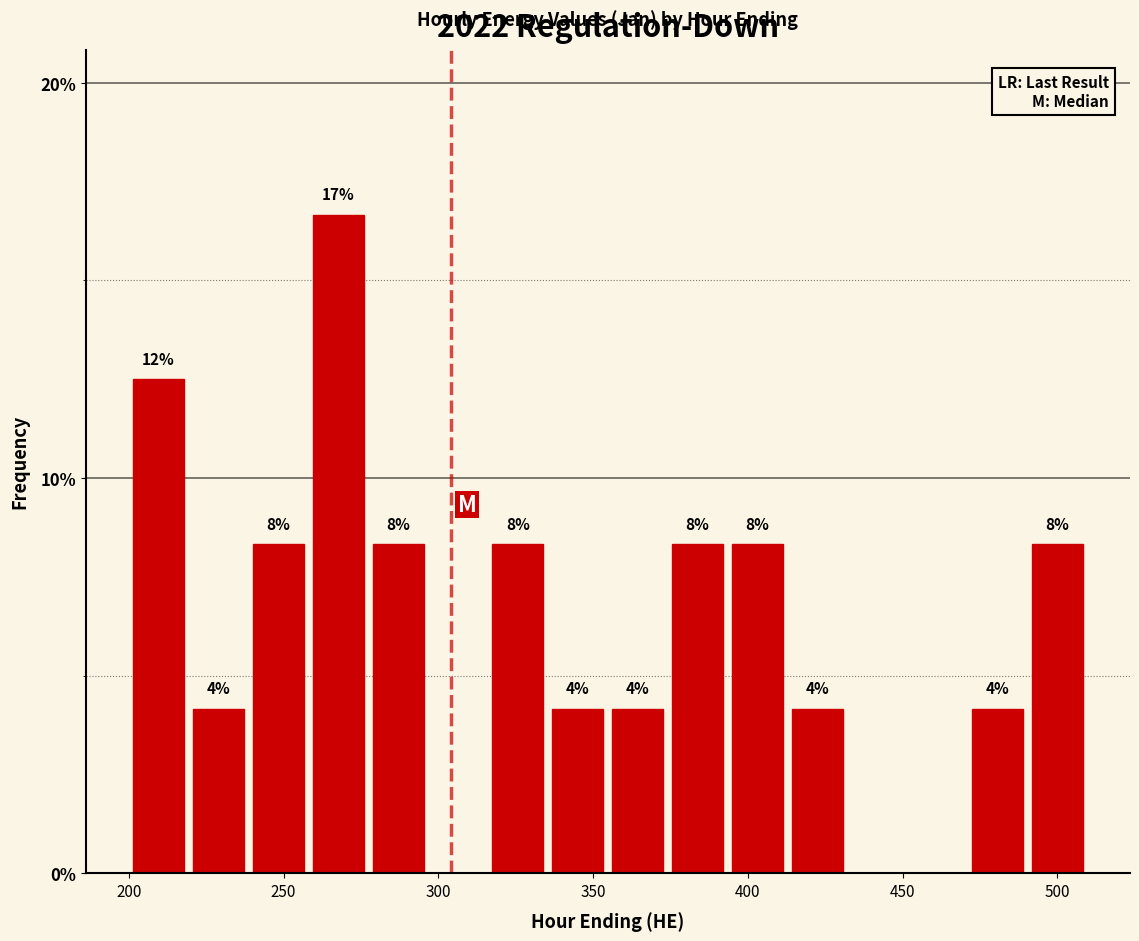

Around what value on the x-axis is the tallest bar? Give the approximate position of its centre, as read against the axis.

270